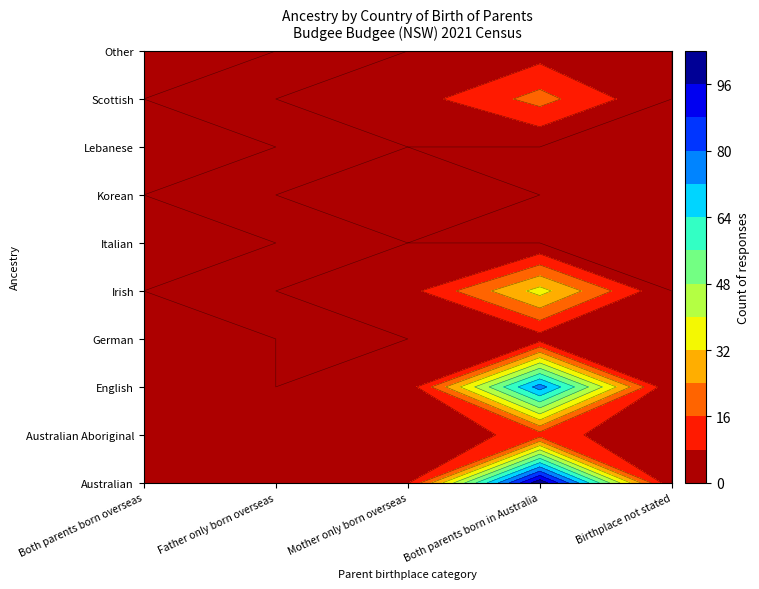

Reading right to left, what are all the values shown in this chart?

Australian: 0	102	7	8	0
Australian Aboriginal: 0	12	0	4	0
English: 0	76	3	0	3
German: 0	4	0	0	3
Irish: 0	35	5	0	0
Italian: 0	0	0	0	4
Korean: 0	0	3	0	0
Lebanese: 0	0	0	0	4
Scottish: 0	19	4	0	0
Other: 0	4	0	0	8